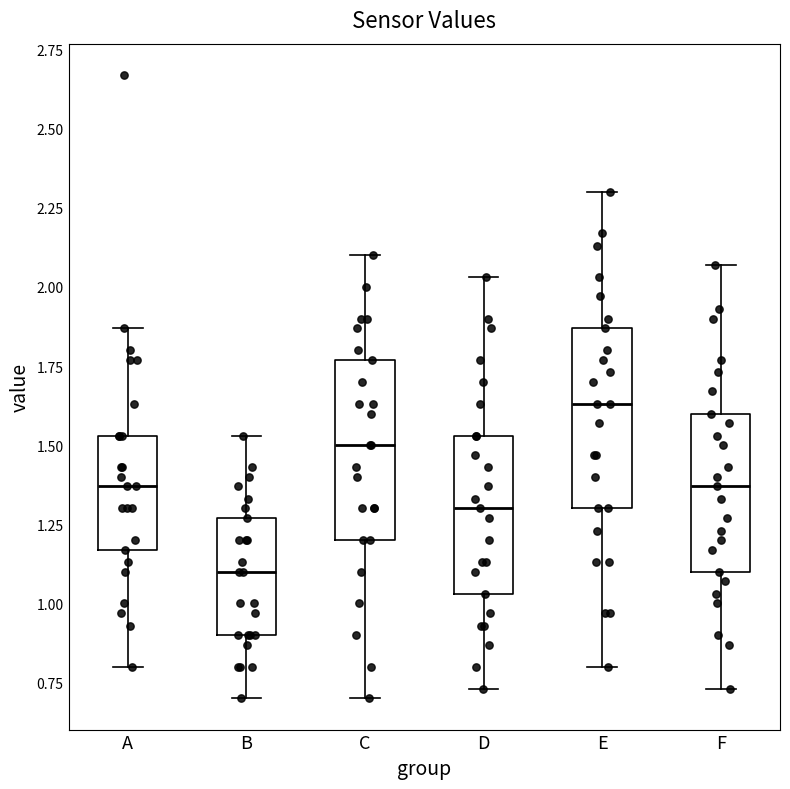

Reading left to right, read every box against the y-axis: the position of its median line, the range the box covers, and the ends of its whiskers. The values are not printed on the chart, so give them approximately, as read against the axis.

A: median 1.35, box 1.15 to 1.55, whiskers 0.80 to 1.85
B: median 1.10, box 0.90 to 1.25, whiskers 0.70 to 1.55
C: median 1.50, box 1.20 to 1.75, whiskers 0.70 to 2.10
D: median 1.30, box 1.05 to 1.55, whiskers 0.75 to 2.05
E: median 1.65, box 1.30 to 1.85, whiskers 0.80 to 2.30
F: median 1.35, box 1.10 to 1.60, whiskers 0.75 to 2.05